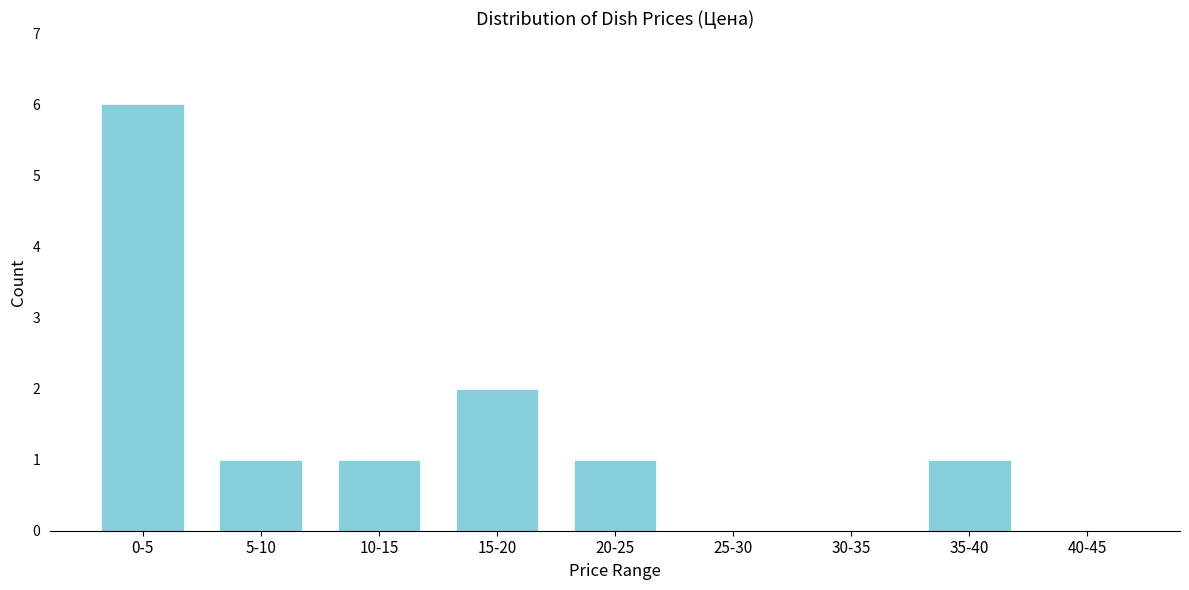

Reading left to right, extract all data points from this chart.

0-5=6	5-10=1	10-15=1	15-20=2	20-25=1	25-30=0	30-35=0	35-40=1	40-45=0